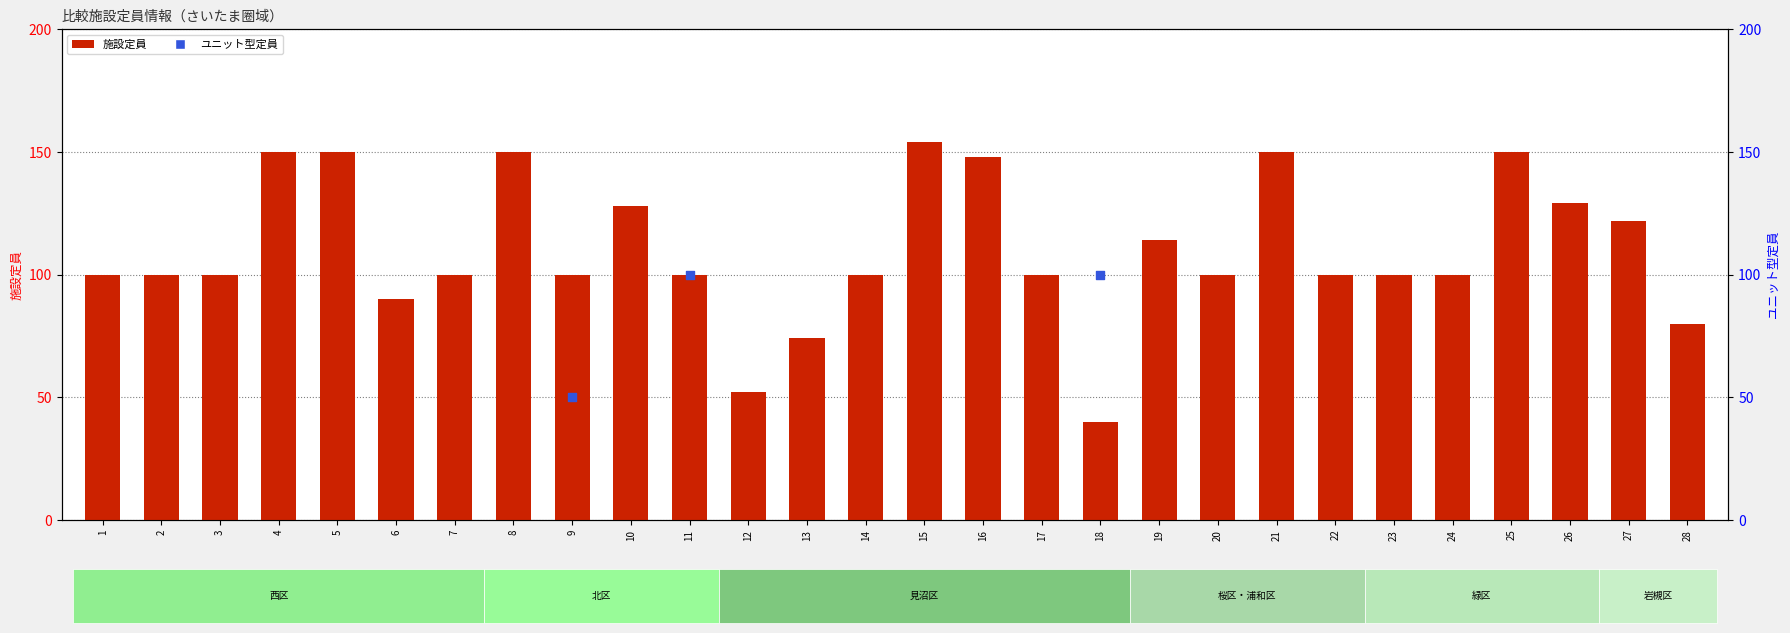

Approximately how many times larger is the value at 21 compared to 8?

1.0